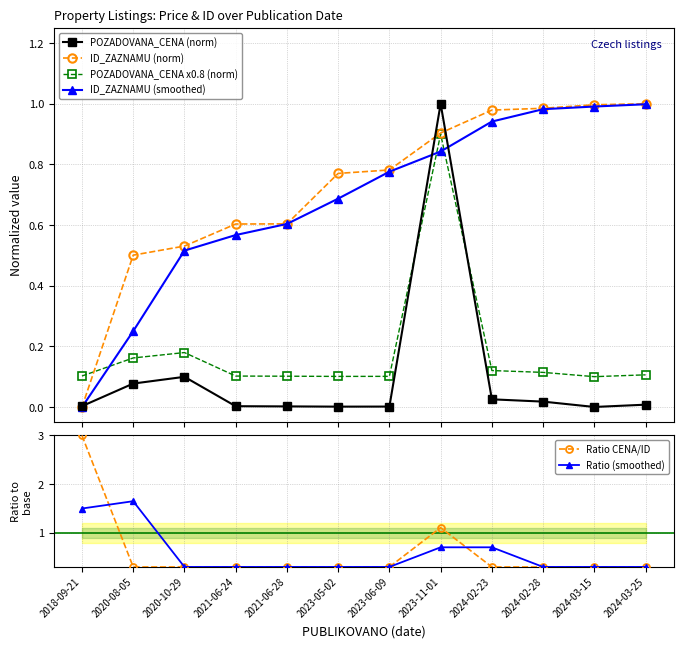

What value does the Ratio CENA/ID series have at 2023-05-02?

0.3